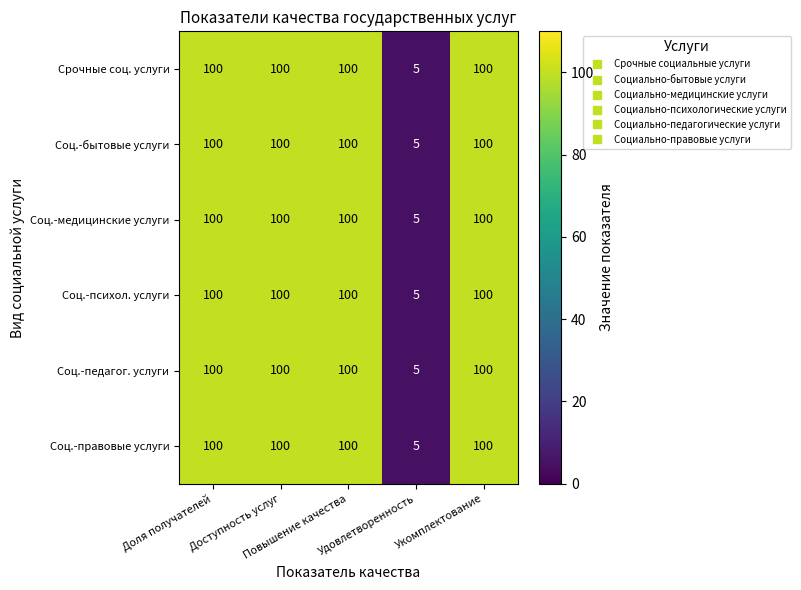

Which category has the lowest value across all series?

Удовлетворенность